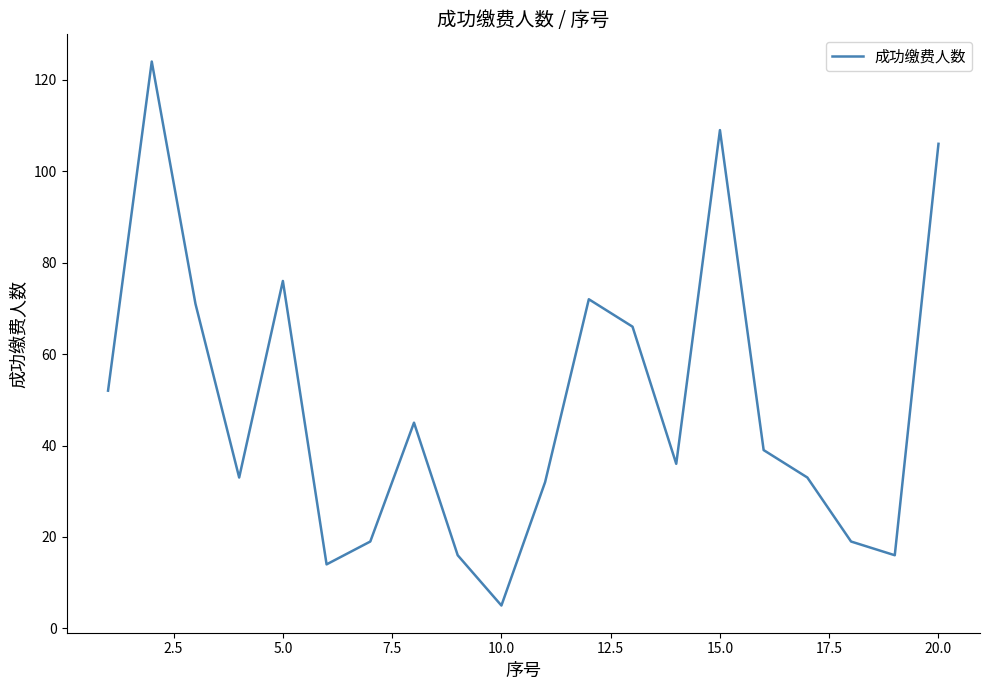

What is the greatest value displayed?

124